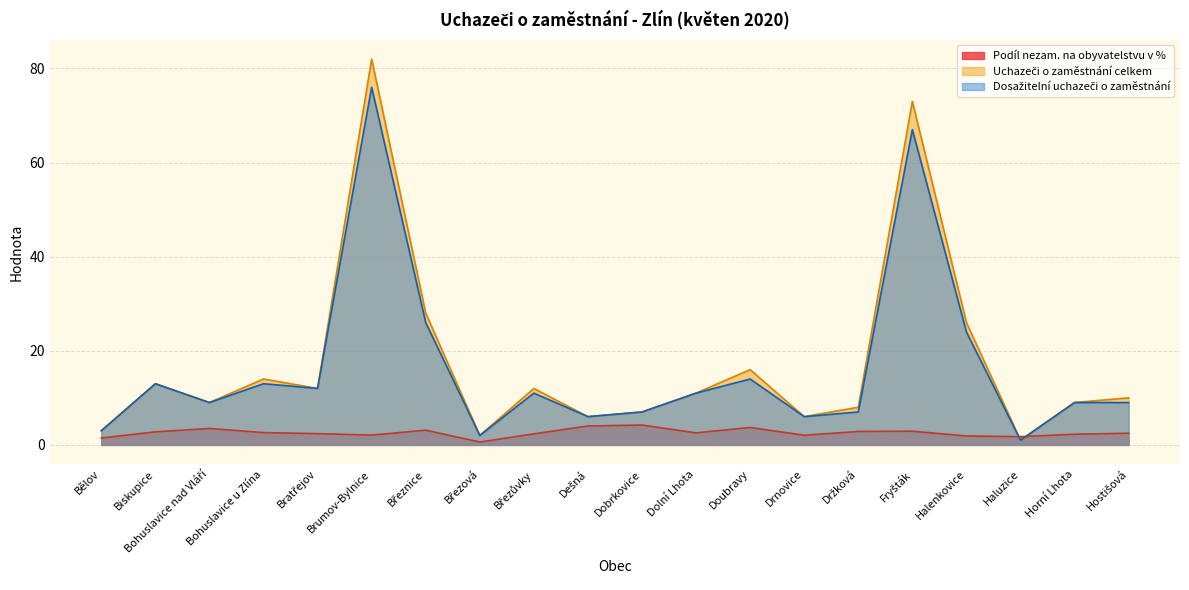

What is the difference between the maximum and minimum values in the Uchazeči o zaměstnání celkem series?

81.0